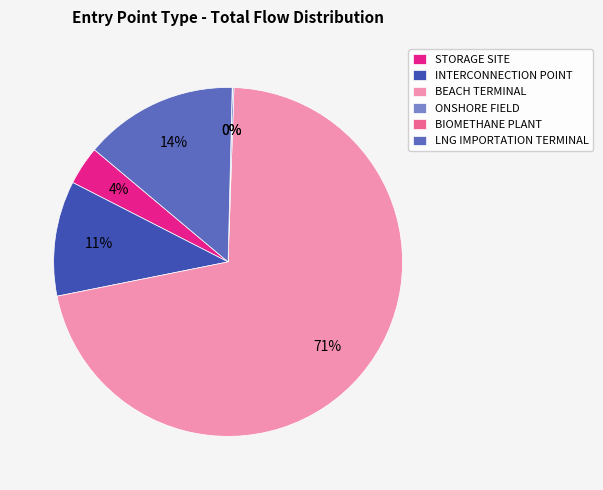

Does any single category account for the majority?

Yes